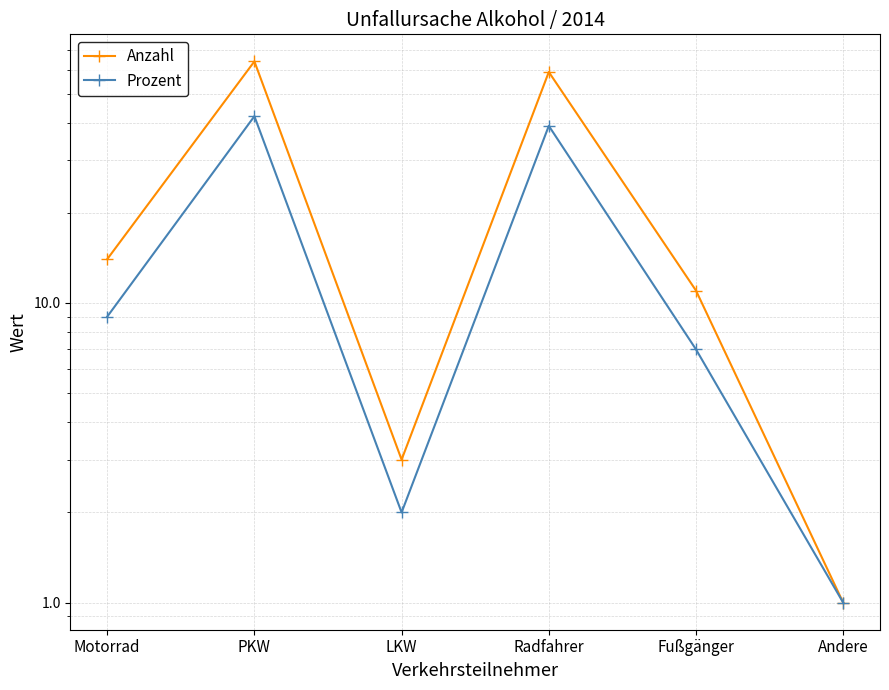

Does the chart display data point markers on the line(s)?

Yes